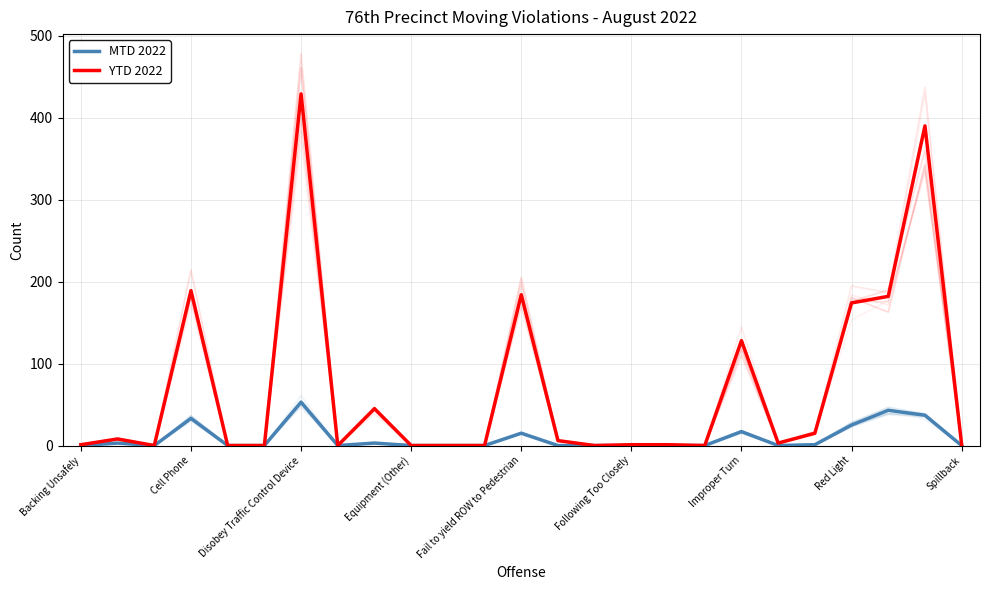

Which label corresponds to the smallest value in the chart?

Backing Unsafely